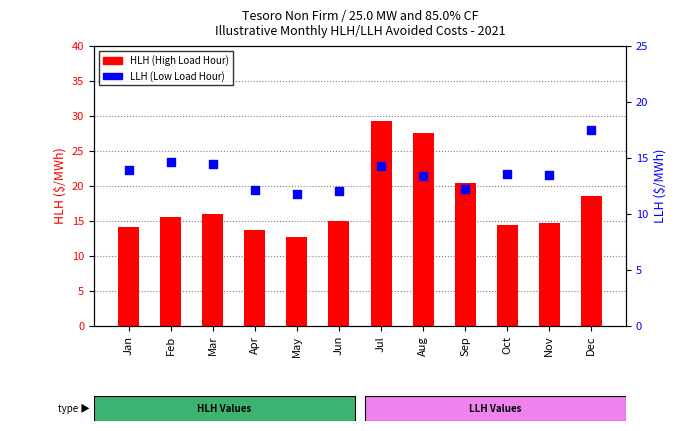

At which category is the sum across all series the highest?

Jul